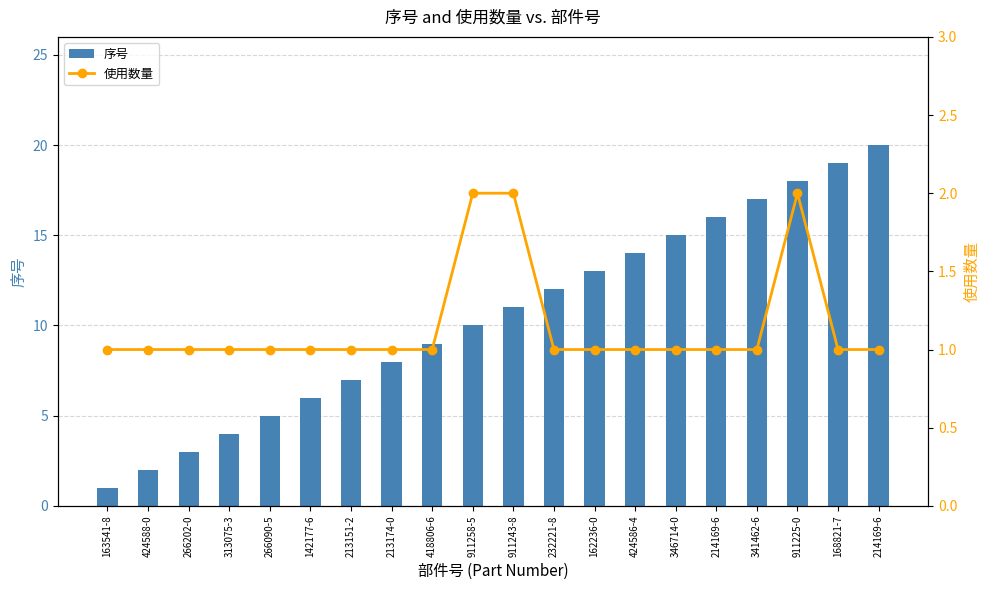

Reading left to right, extract all data points from this chart.

序号: 163541-8=1	424588-0=2	266202-0=3	313075-3=4	266090-5=5	142177-6=6	213151-2=7	213174-0=8	418806-6=9	911258-5=10	911243-8=11	232221-8=12	162236-0=13	424586-4=14	346714-0=15	214169-6=16	341462-6=17	911225-0=18	168821-7=19	214169-6=20
使用数量: 163541-8=1	424588-0=1	266202-0=1	313075-3=1	266090-5=1	142177-6=1	213151-2=1	213174-0=1	418806-6=1	911258-5=2	911243-8=2	232221-8=1	162236-0=1	424586-4=1	346714-0=1	214169-6=1	341462-6=1	911225-0=2	168821-7=1	214169-6=1